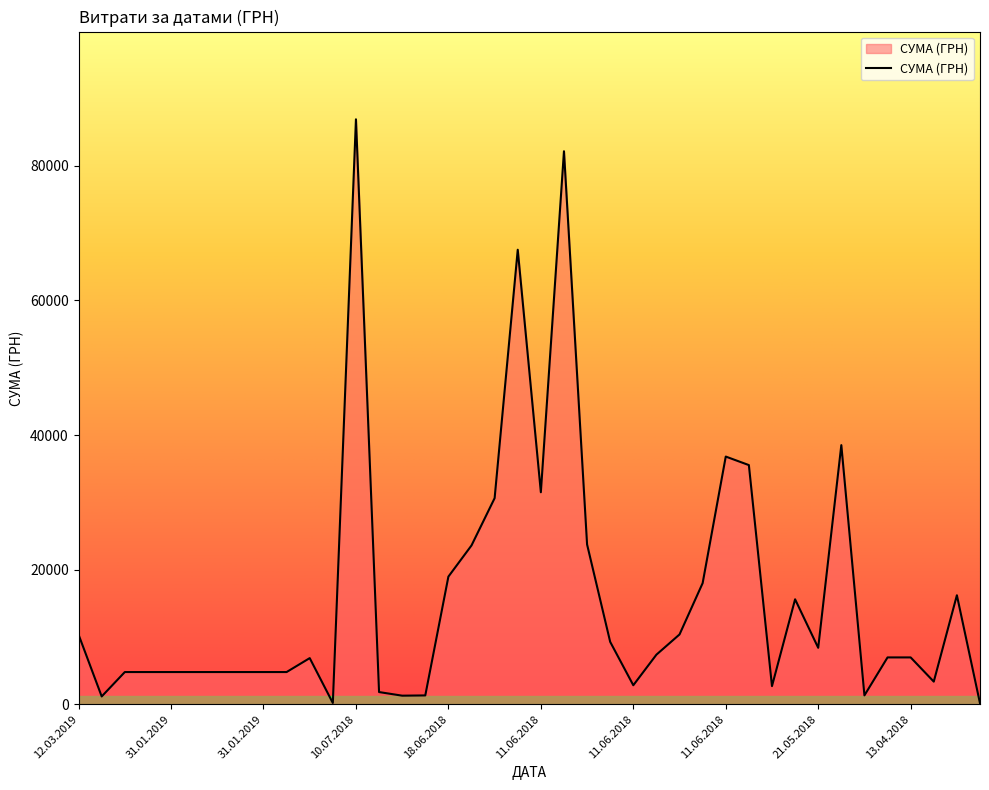

What is the difference between the maximum and minimum values?

86746.0